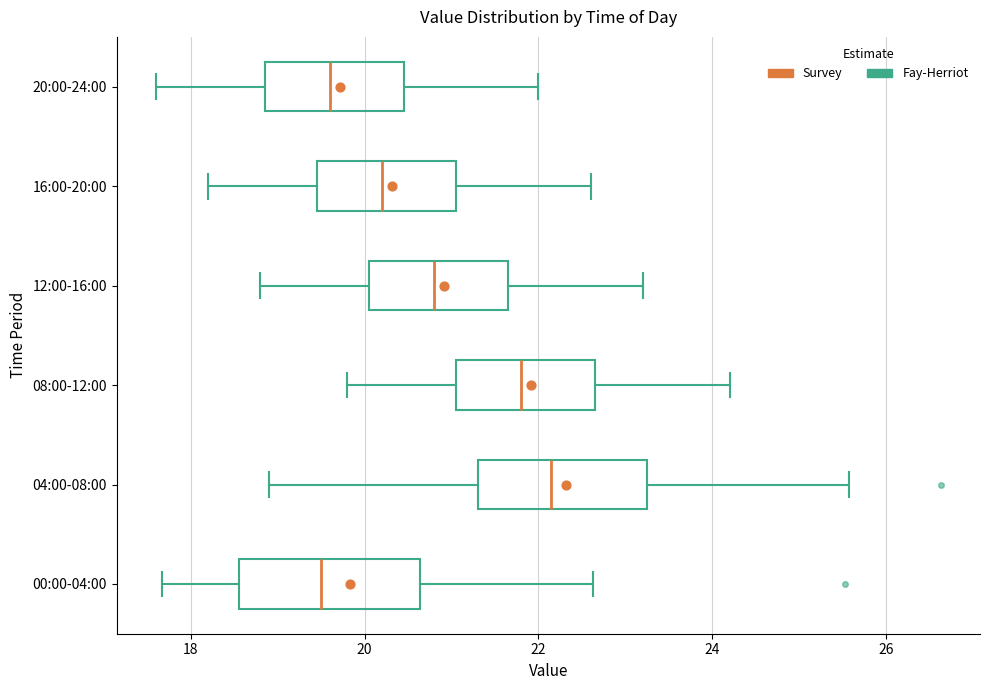

Reading bottom to top, read every box against the x-axis: the position of its median line, the range the box covers, and the ends of its whiskers. The values are not printed on the chart, so give them approximately, as read against the axis.

00:00-04:00: median 19.6, box 18.6 to 20.6, whiskers 17.6 to 22.6
04:00-08:00: median 22.2, box 21.4 to 23.2, whiskers 19.0 to 25.6
08:00-12:00: median 21.8, box 21.0 to 22.6, whiskers 19.8 to 24.2
12:00-16:00: median 20.8, box 20.0 to 21.6, whiskers 18.8 to 23.2
16:00-20:00: median 20.2, box 19.4 to 21.0, whiskers 18.2 to 22.6
20:00-24:00: median 19.6, box 18.8 to 20.4, whiskers 17.6 to 22.0